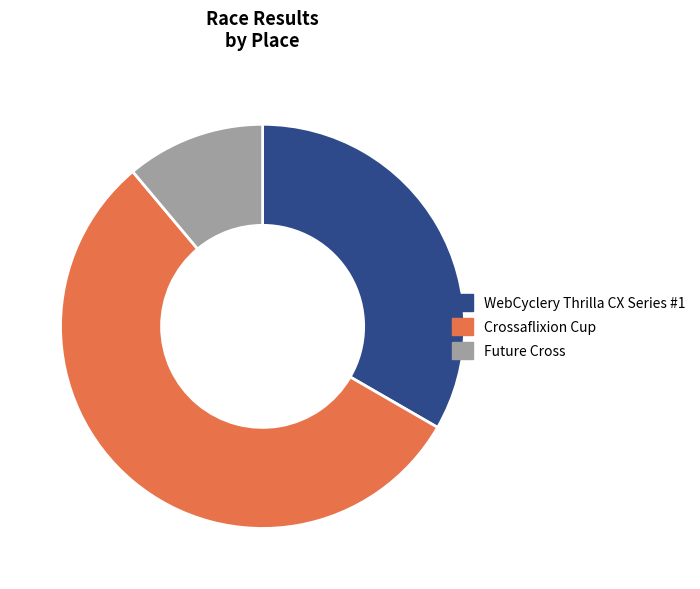

Does Crossaflixion Cup account for over 50% of the chart?

Yes